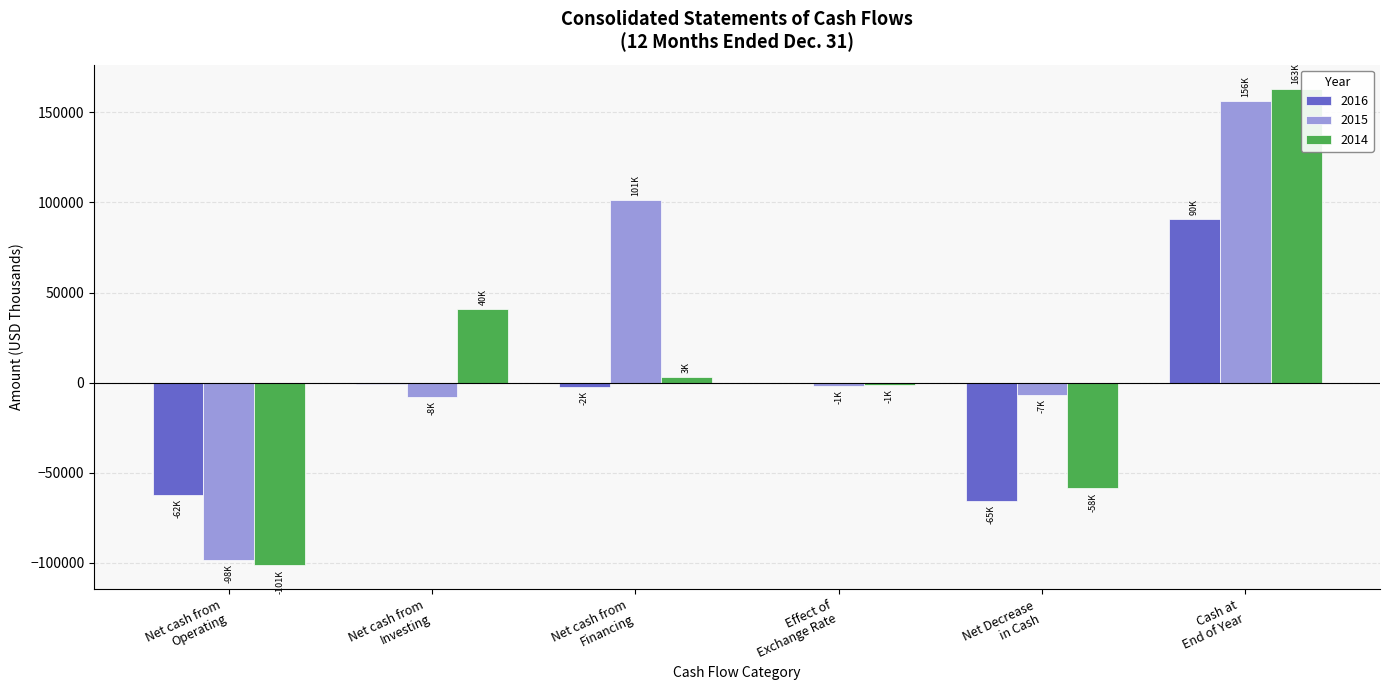

Which series has the largest total across all categories?

2015